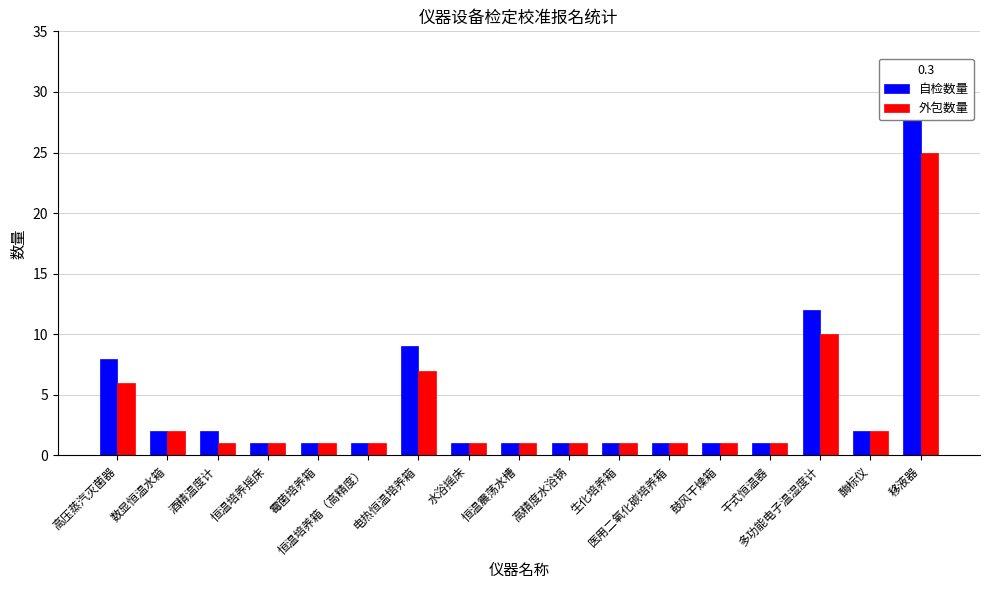

What is the difference between the maximum and minimum values in the 自检数量 series?

28